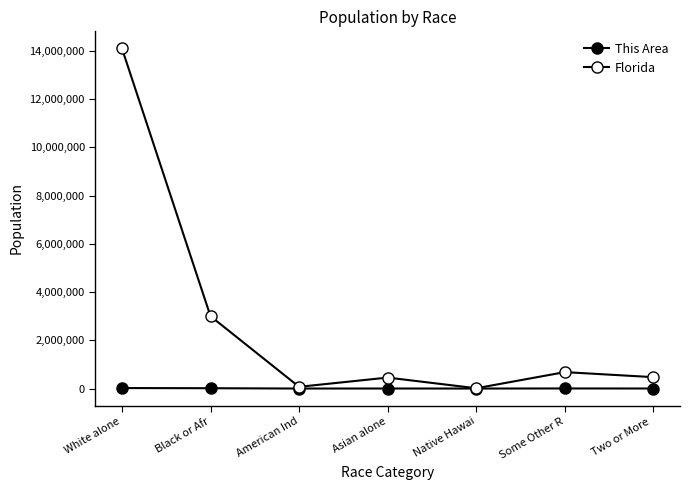

The This Area series shows 20571 at White alone. True or false?

True